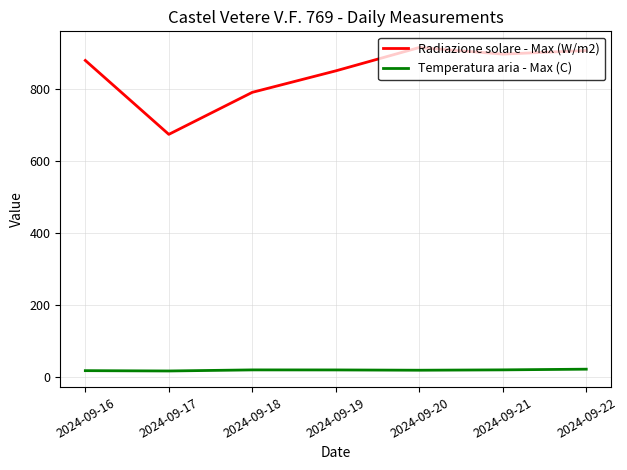

True or false: Temperatura aria - Max (C) and Radiazione solare - Max (W/m2) cross at least once.

False